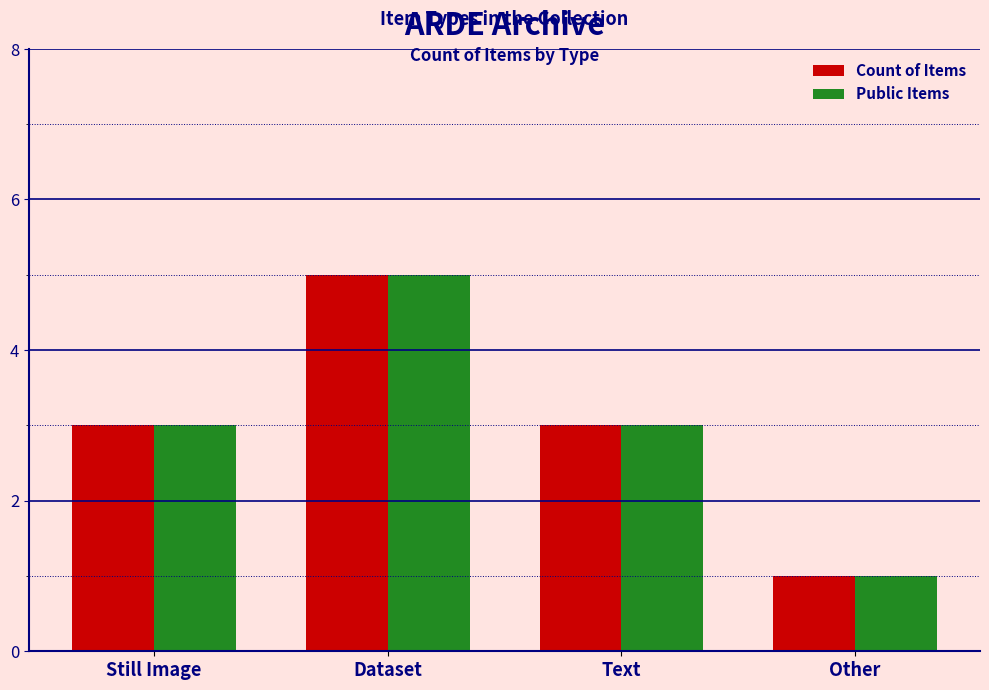

Which category has the highest value across all series?

Dataset